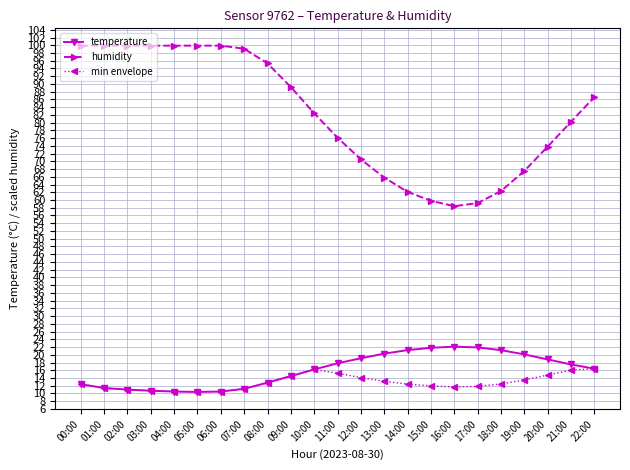

Does the chart display data point markers on the line(s)?

Yes